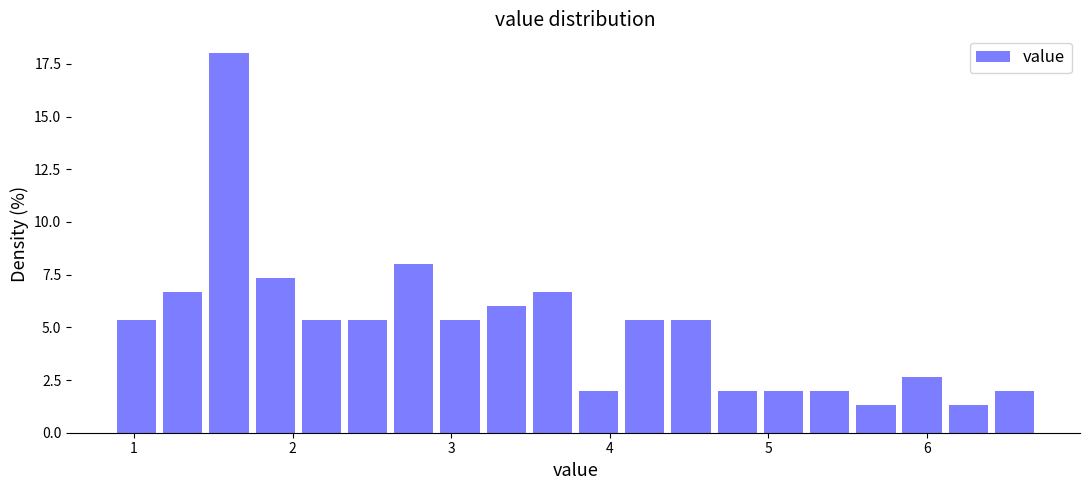

Read against the x-axis, roughly where is the centre of the tallest bar?

1.6